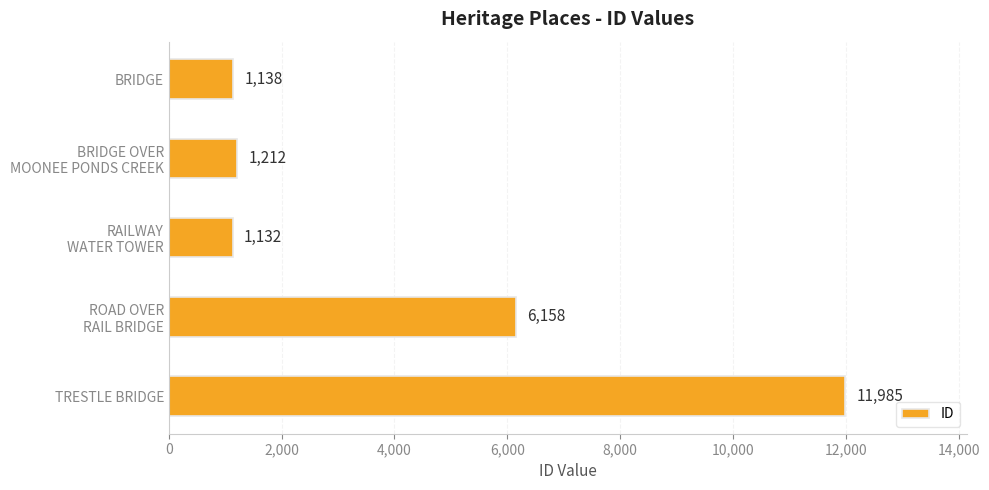

Reading top to bottom, transcribe all the data shown in this chart.

1138	1212	1132	6158	11985